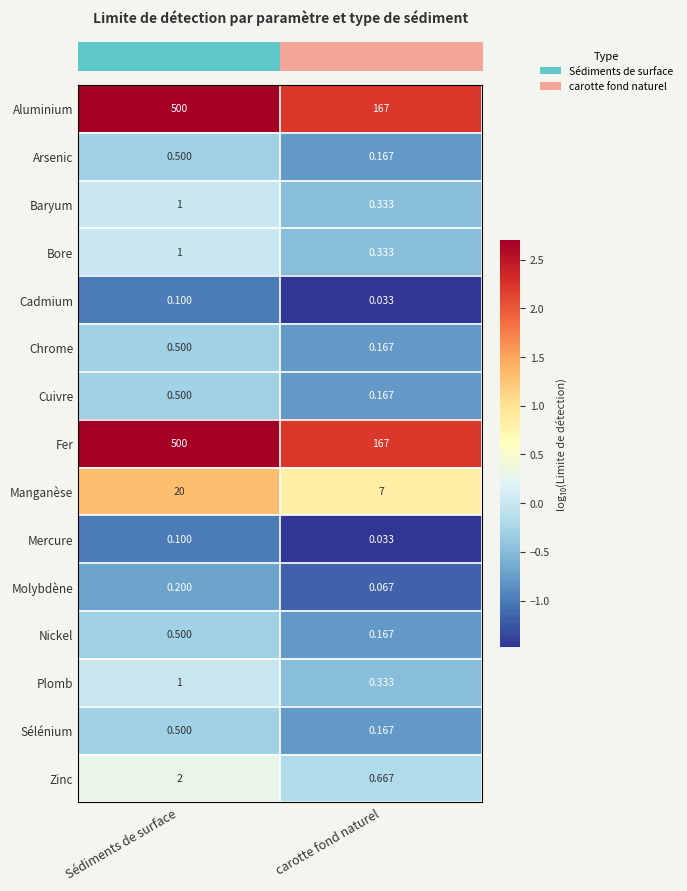

Count the number of categories in the chart.

2